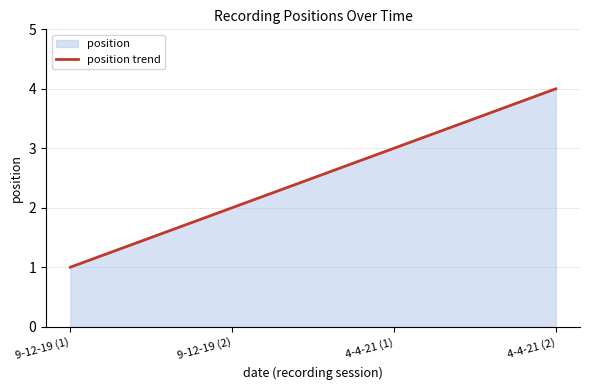

What is the smallest value displayed?

1.0